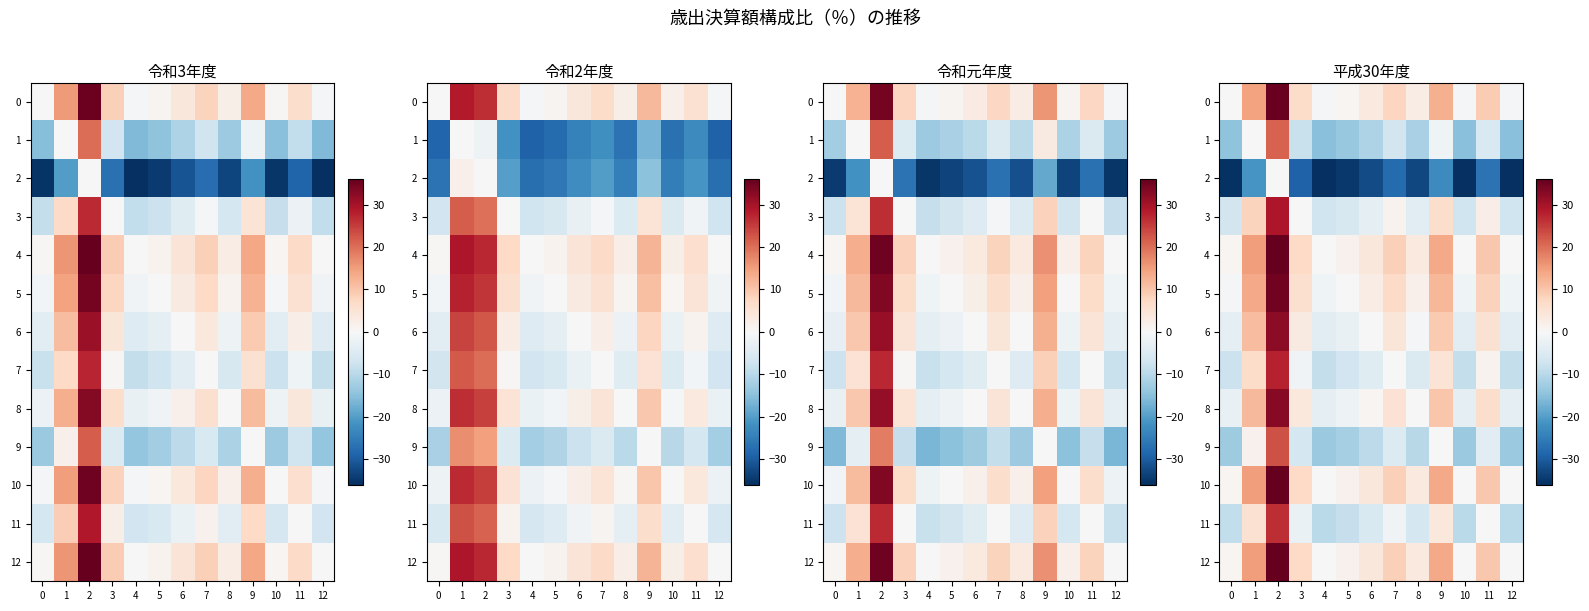

The 11 series shows 26.6 at 2. True or false?

True